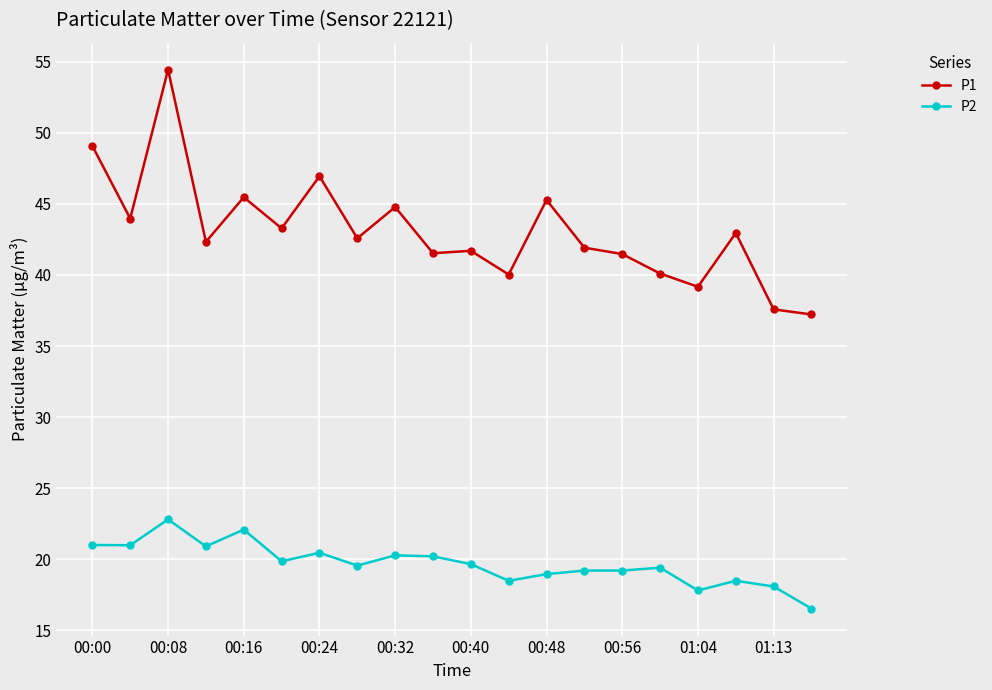

Which series has the largest total across all categories?

P1